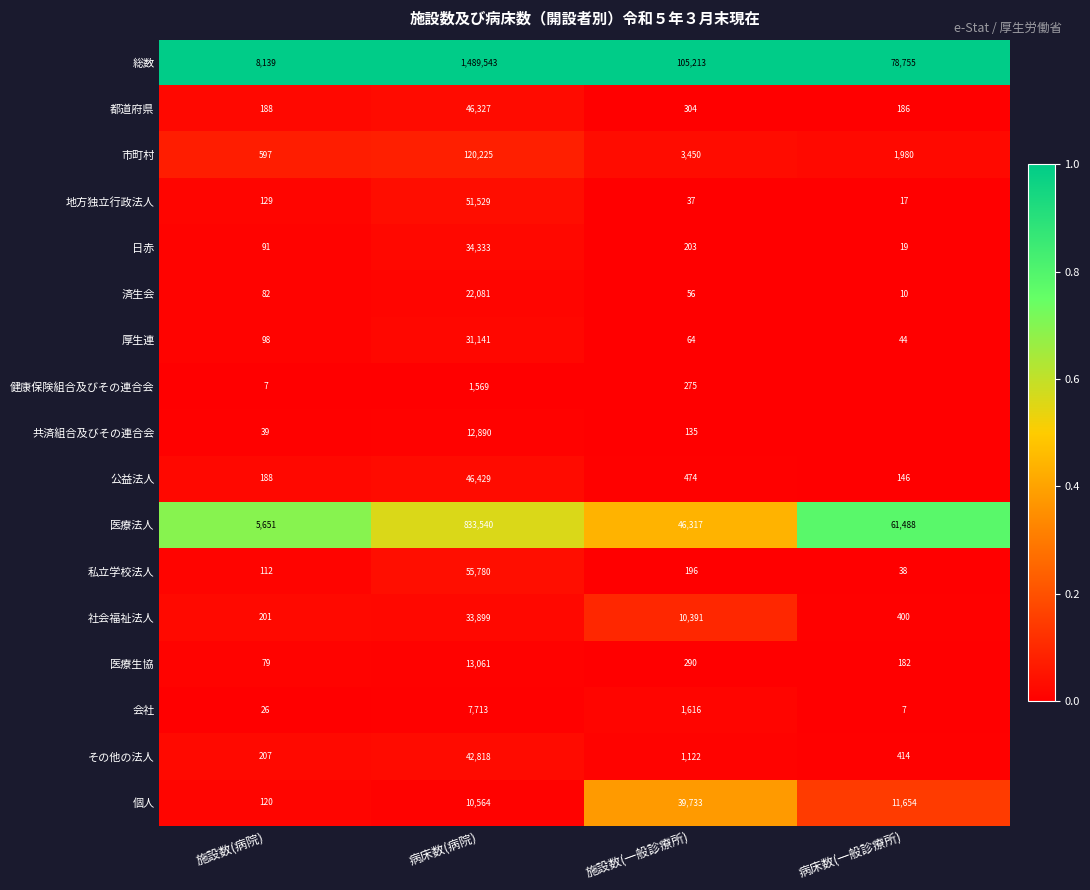

What is the total value across all series at 施設数(病院)?

15954